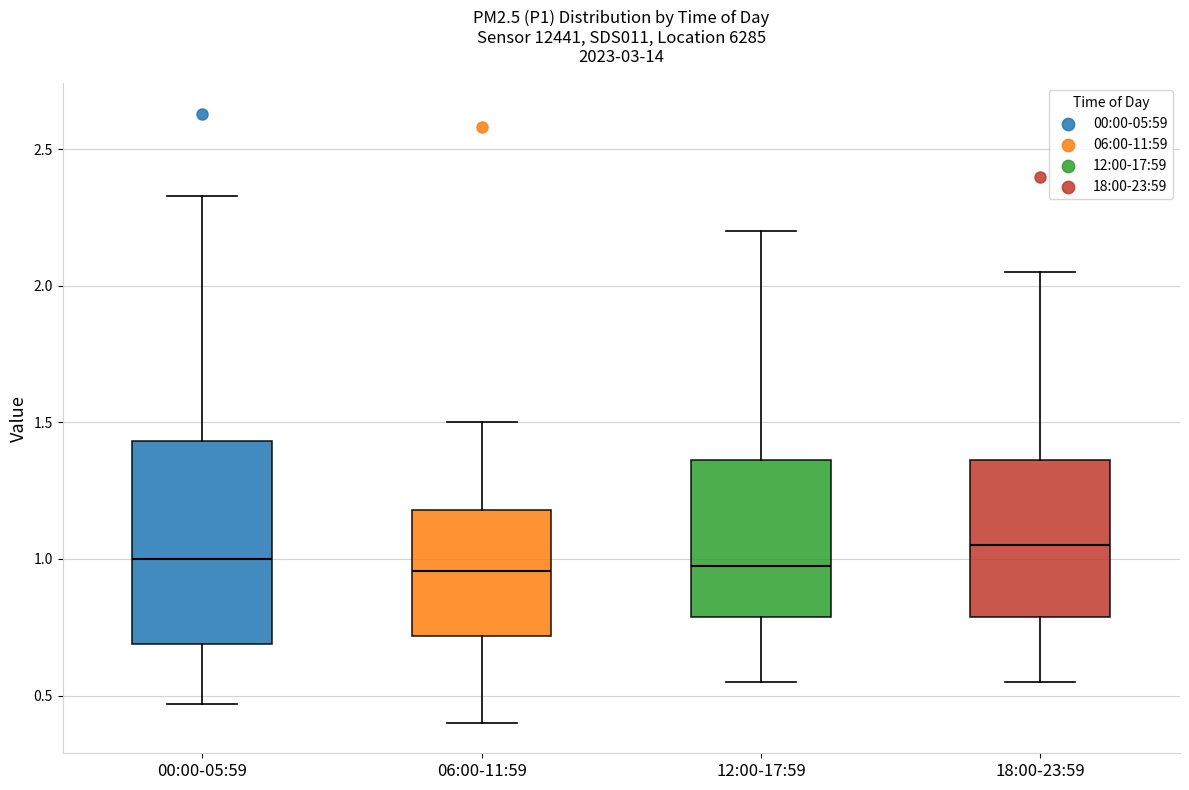

Reading left to right, transcribe this box plot: for each box, give where its median line is, the range the box spans, and where its two whiskers end, as read against the y-axis. The values are not printed on the chart, so give them approximately, as read against the axis.

00:00-05:59: median 1.00, box 0.70 to 1.45, whiskers 0.45 to 2.35
06:00-11:59: median 0.95, box 0.70 to 1.20, whiskers 0.40 to 1.50
12:00-17:59: median 1.00, box 0.80 to 1.35, whiskers 0.55 to 2.20
18:00-23:59: median 1.05, box 0.80 to 1.35, whiskers 0.55 to 2.05